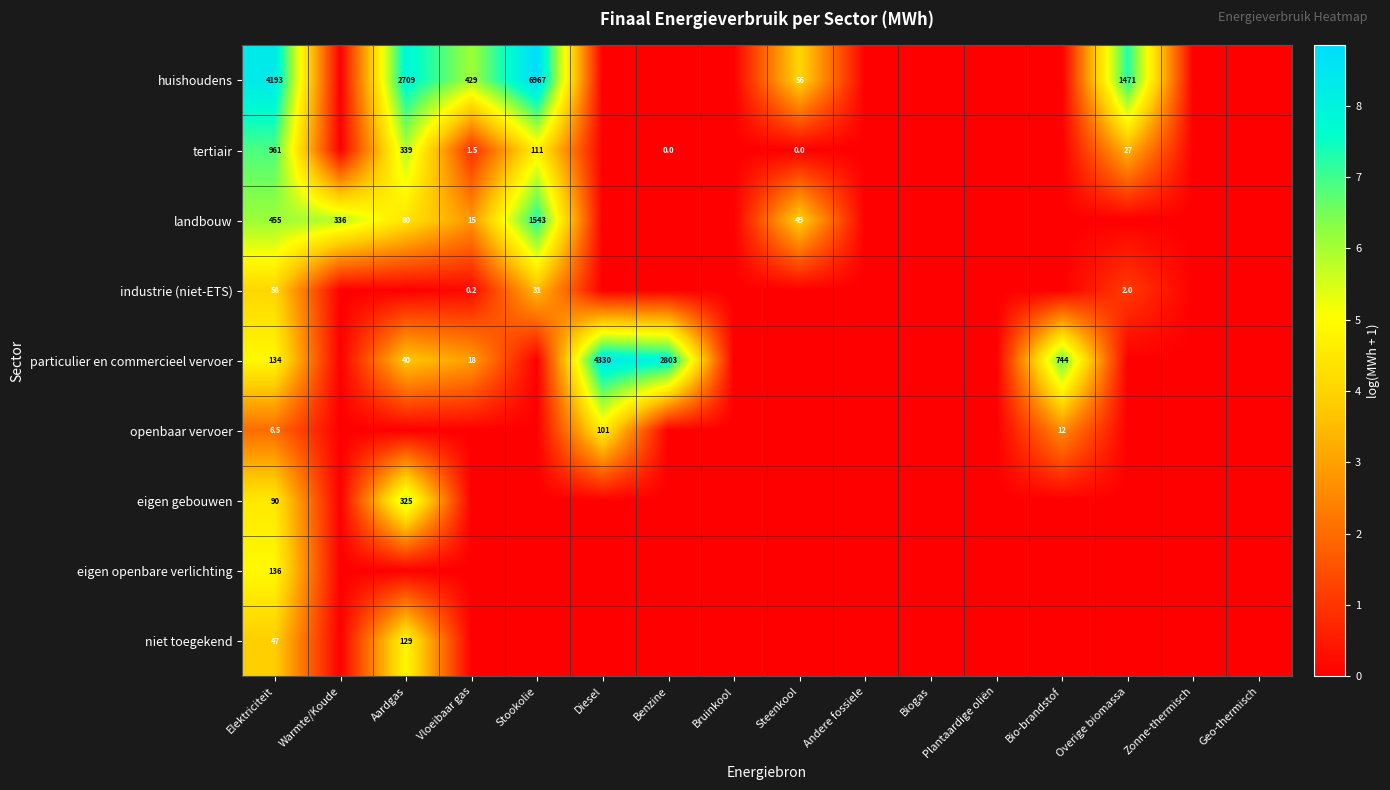

What is the sum of the openbaar vervoer values at Diesel and Bio-brandstof?

113.0